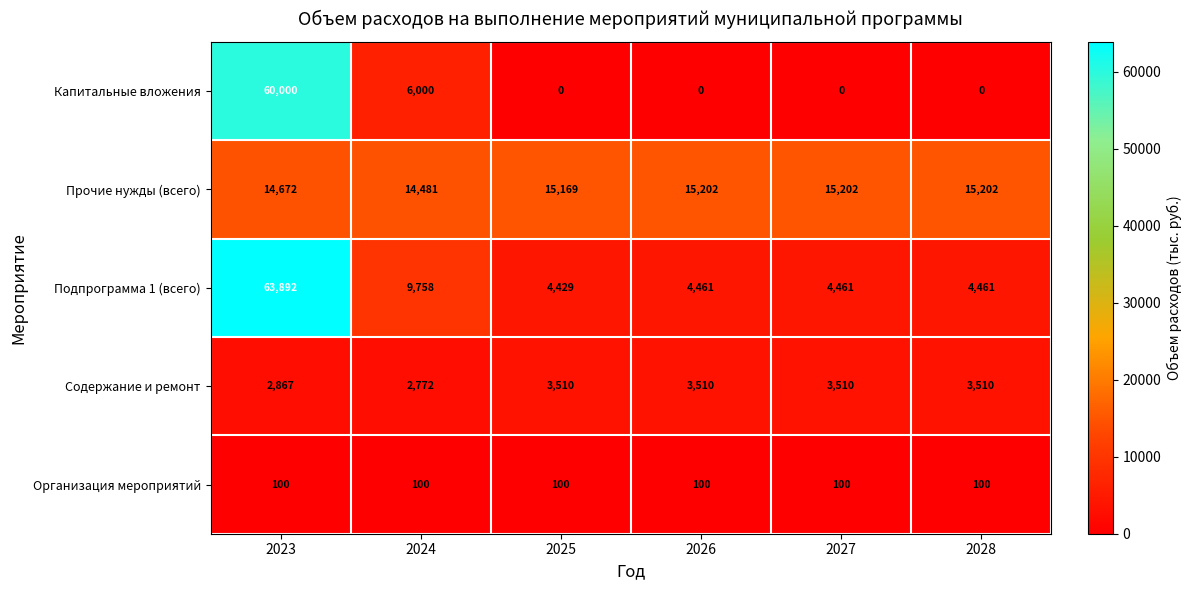

True or false: Содержание и ремонт has a value of 5317 at 2027.

False